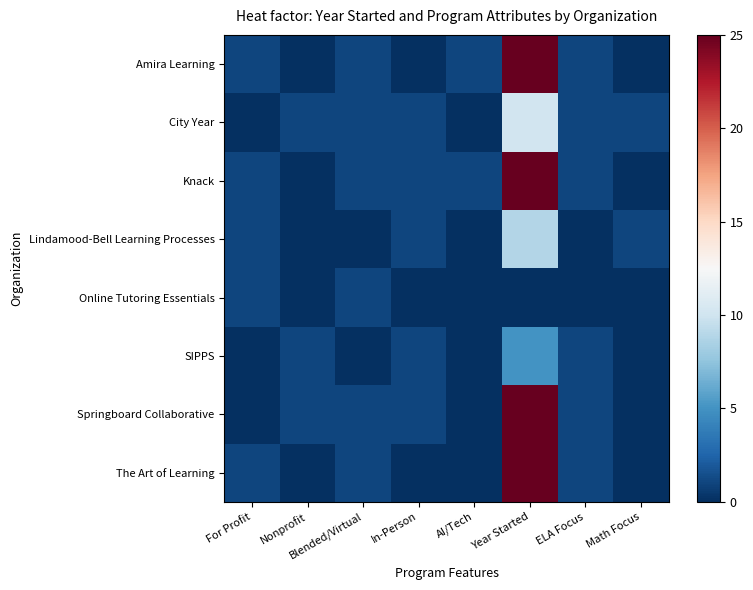

Reading left to right, what are all the values shown in this chart?

Amira Learning: For Profit=1.0	Nonprofit=0.0	Blended/Virtual=1.0	In-Person=0.0	AI/Tech=1.0	Year Started=29.4	ELA Focus=1.0	Math Focus=0.0
City Year: For Profit=0.0	Nonprofit=1.0	Blended/Virtual=1.0	In-Person=1.0	AI/Tech=0.0	Year Started=10.1	ELA Focus=1.0	Math Focus=1.0
Knack: For Profit=1.0	Nonprofit=0.0	Blended/Virtual=1.0	In-Person=1.0	AI/Tech=1.0	Year Started=27.4	ELA Focus=1.0	Math Focus=0.0
Lindamood-Bell Learning Processes: For Profit=1.0	Nonprofit=0.0	Blended/Virtual=0.0	In-Person=1.0	AI/Tech=0.0	Year Started=8.8	ELA Focus=0.0	Math Focus=1.0
Online Tutoring Essentials: For Profit=1.0	Nonprofit=0.0	Blended/Virtual=1.0	In-Person=0.0	AI/Tech=0.0	Year Started=0.0	ELA Focus=0.0	Math Focus=0.0
SIPPS: For Profit=0.0	Nonprofit=1.0	Blended/Virtual=0.0	In-Person=1.0	AI/Tech=0.0	Year Started=5.0	ELA Focus=1.0	Math Focus=0.0
Springboard Collaborative: For Profit=0.0	Nonprofit=1.0	Blended/Virtual=1.0	In-Person=1.0	AI/Tech=0.0	Year Started=25.5	ELA Focus=1.0	Math Focus=0.0
The Art of Learning: For Profit=1.0	Nonprofit=0.0	Blended/Virtual=1.0	In-Person=0.0	AI/Tech=0.0	Year Started=30.0	ELA Focus=1.0	Math Focus=0.0